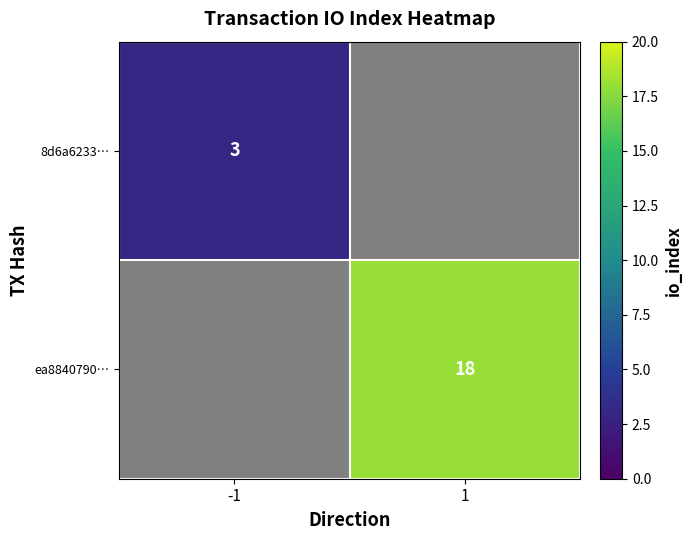

The 8d6a6233… series shows 2 at -1. True or false?

False